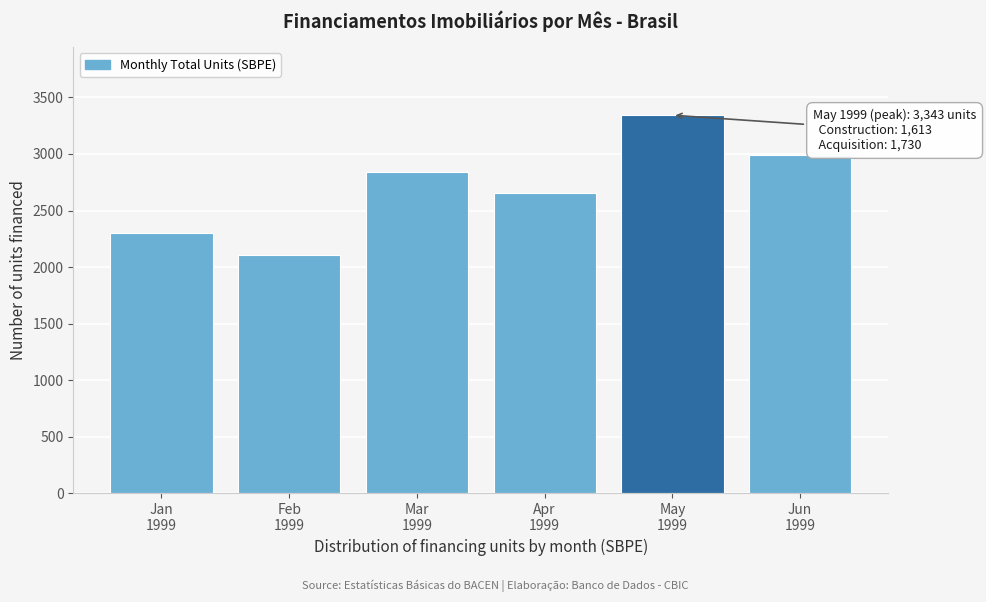

Reading left to right, transcribe all the data shown in this chart.

2304	2111	2843	2651	3343	2994